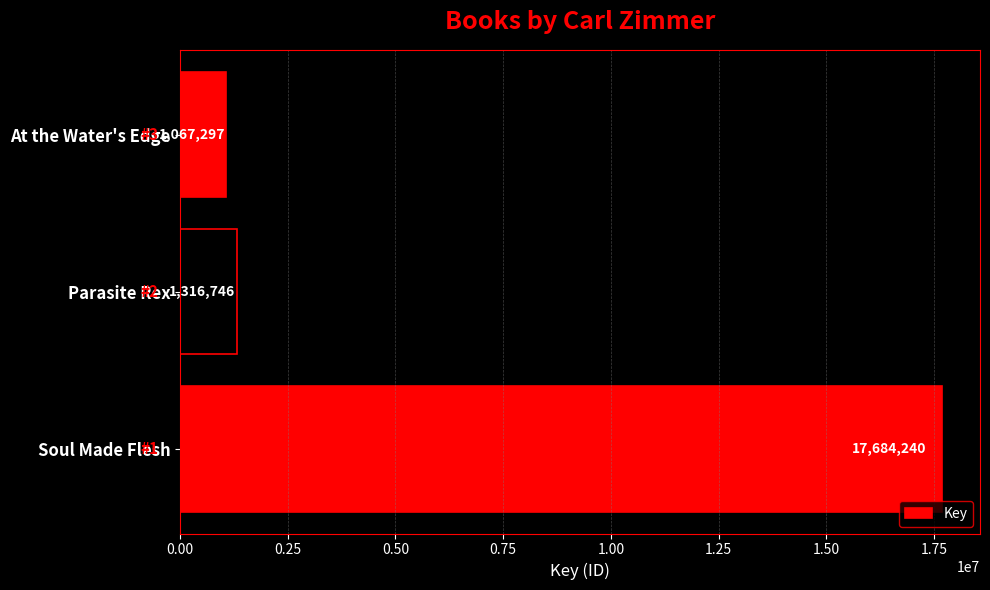

What is the minimum value shown in the chart?

1067297